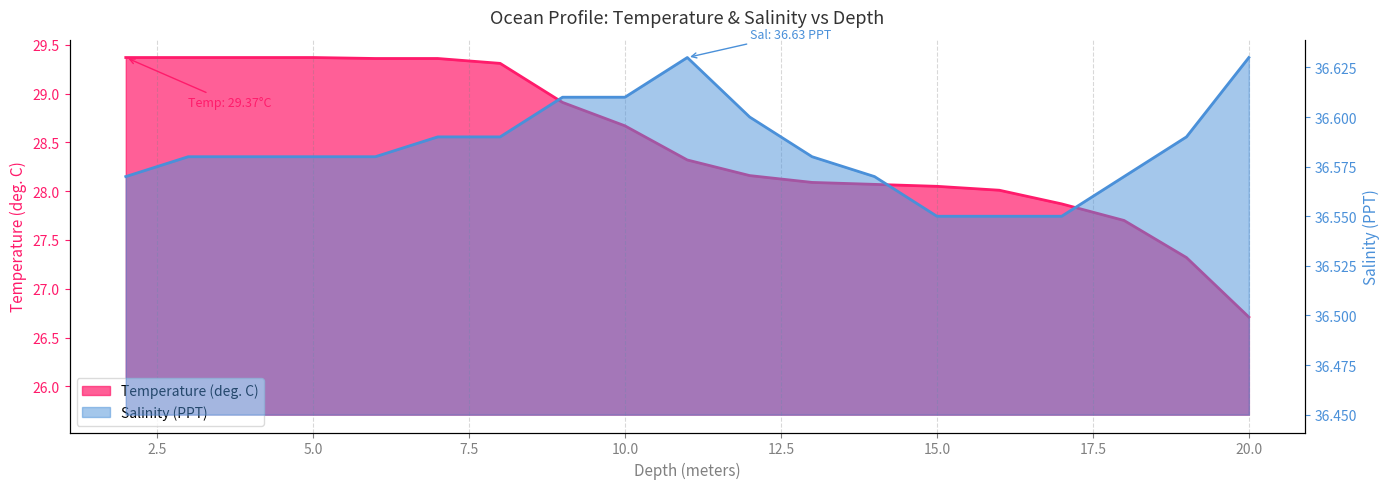

At how many categories does at least one series exceed 36?

19